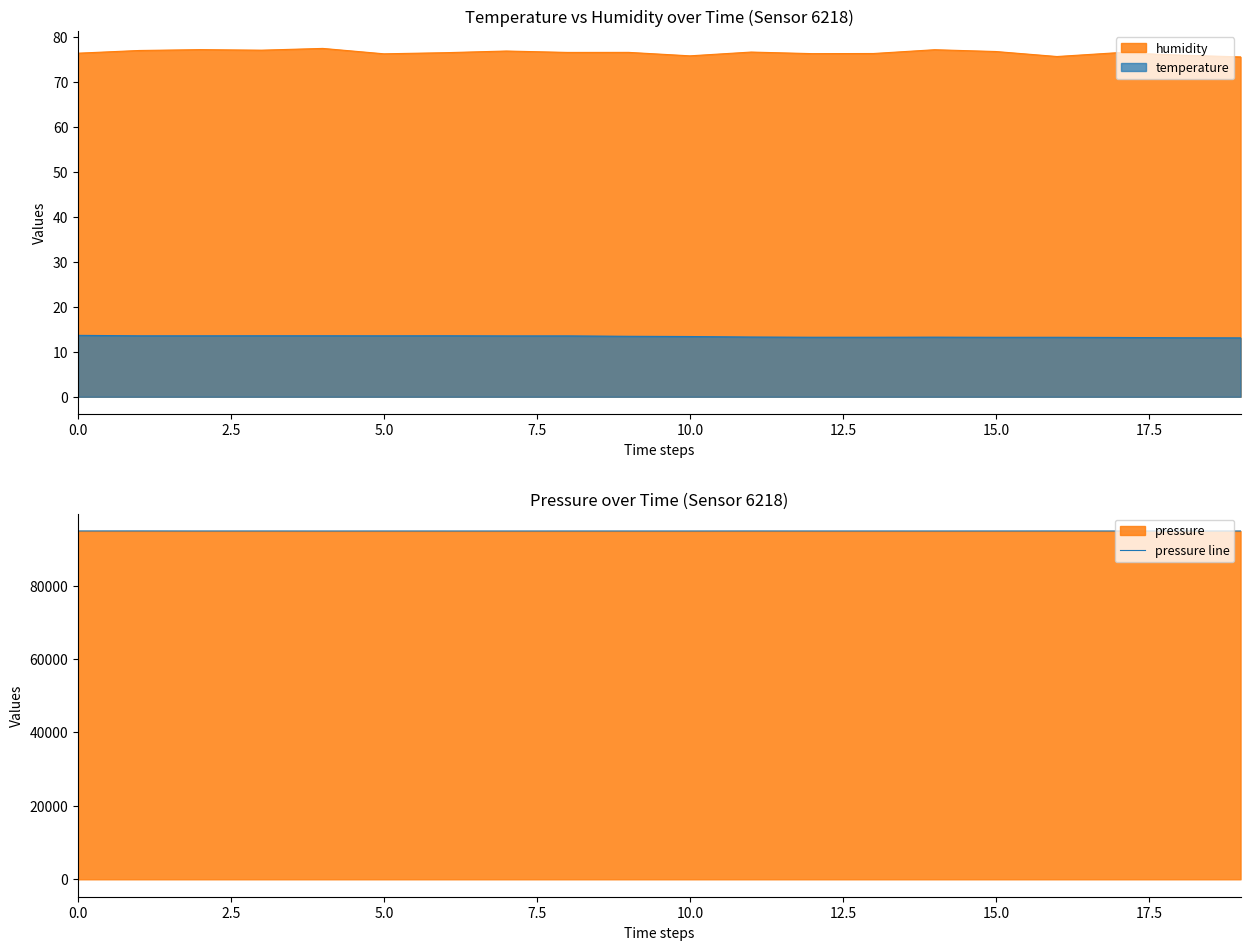

What is the difference between the values at 14 and 19?

1.1